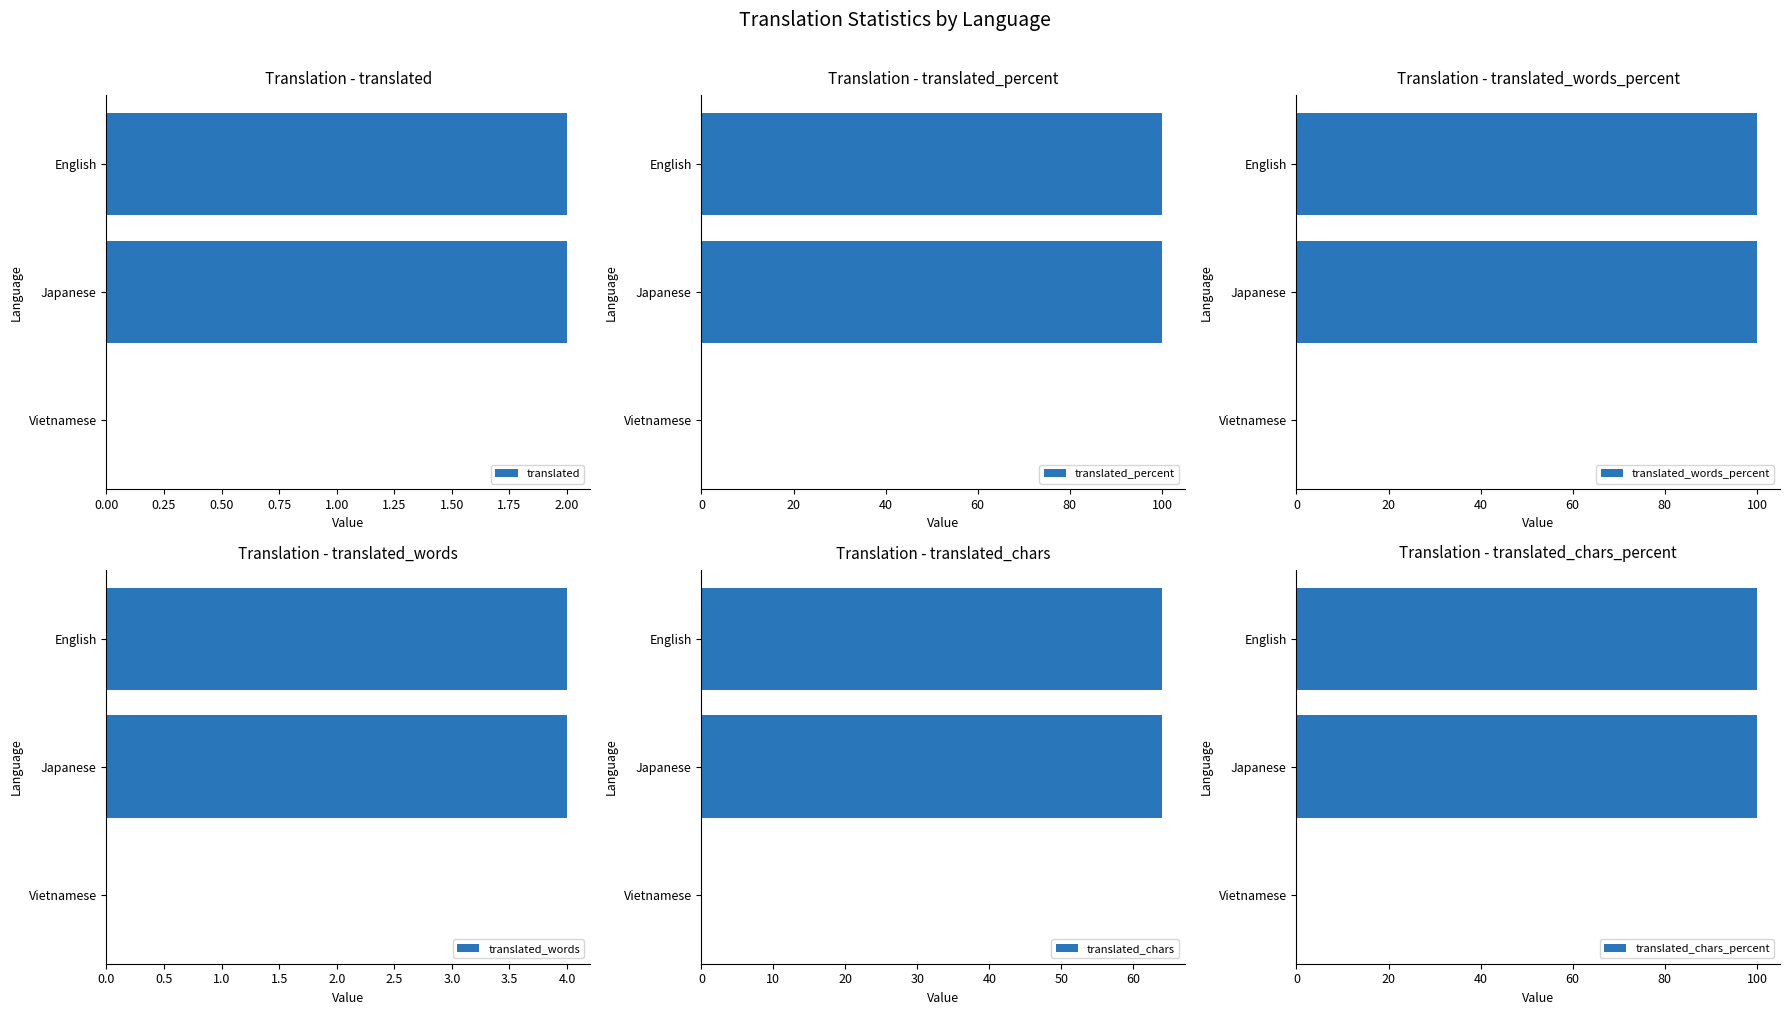

Which series has the largest total across all categories?

translated_percent